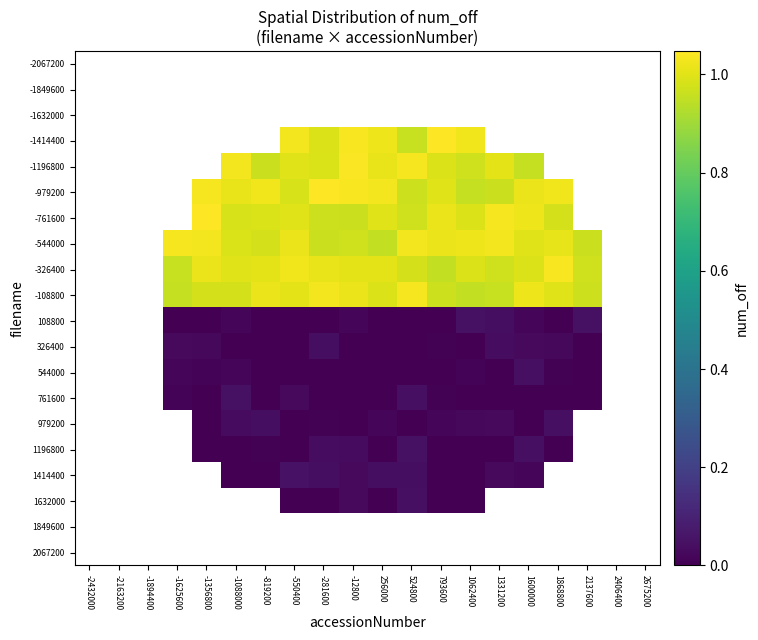

Rank the categories by 544000 value from highest to lowest.

-2432000, -2163200, -1894400, 1600000, -1088000, -1625600, 1062400, -1356800, 1868800, -819200, -550400, -281600, -12800, 256000, 524800, 793600, 2137600, 2406400, 2675200, 1331200